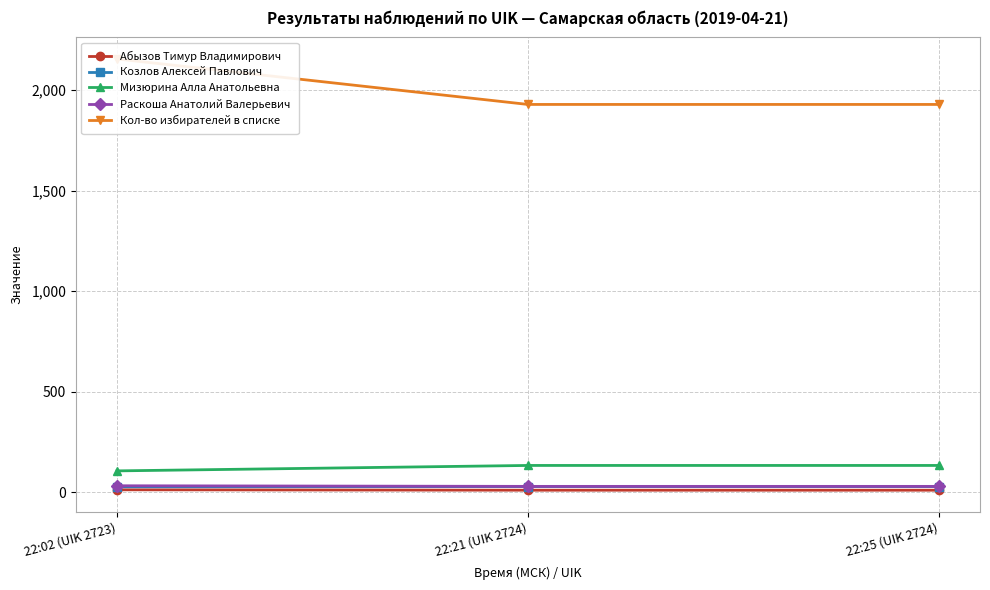

The value of Раскоша Анатолий Валерьевич at 22:21 (UIK 2724) is 30. True or false?

True